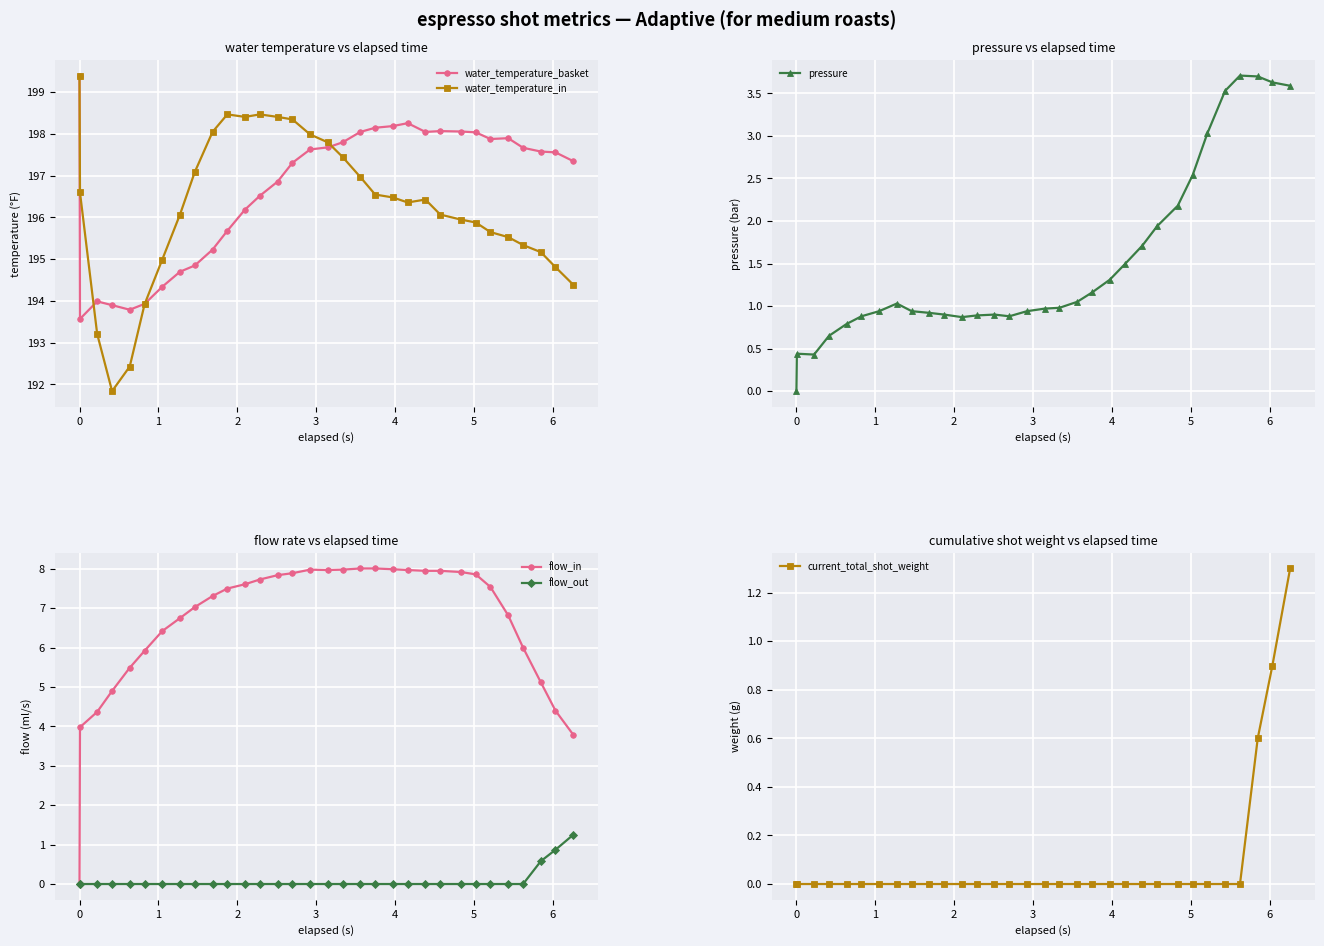

What is the lowest value of the water_temperature_in series?

191.8